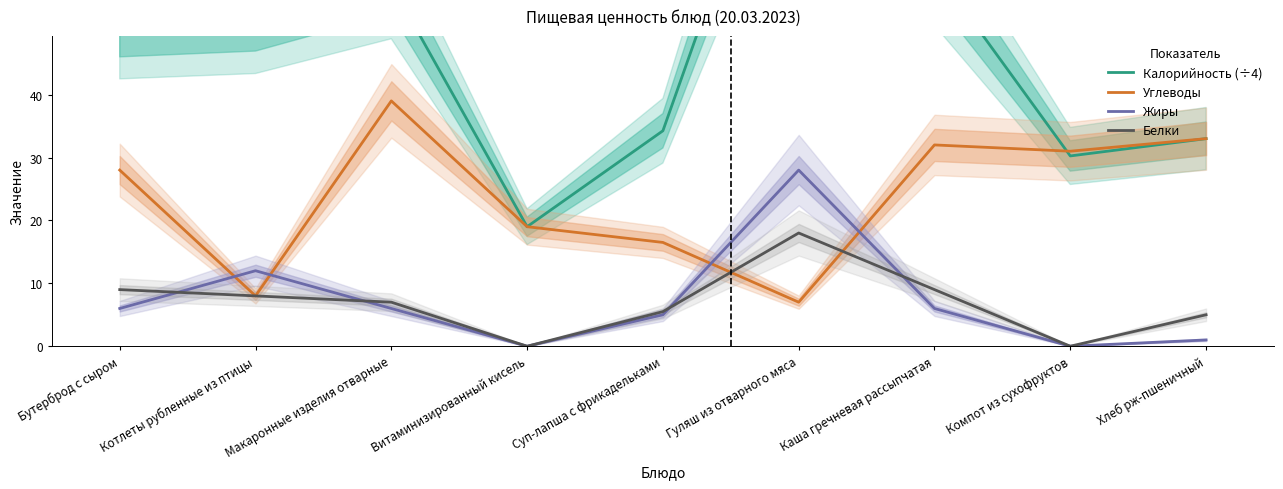

True or false: Белки has a value of 0.0 at Компот из сухофруктов.

True